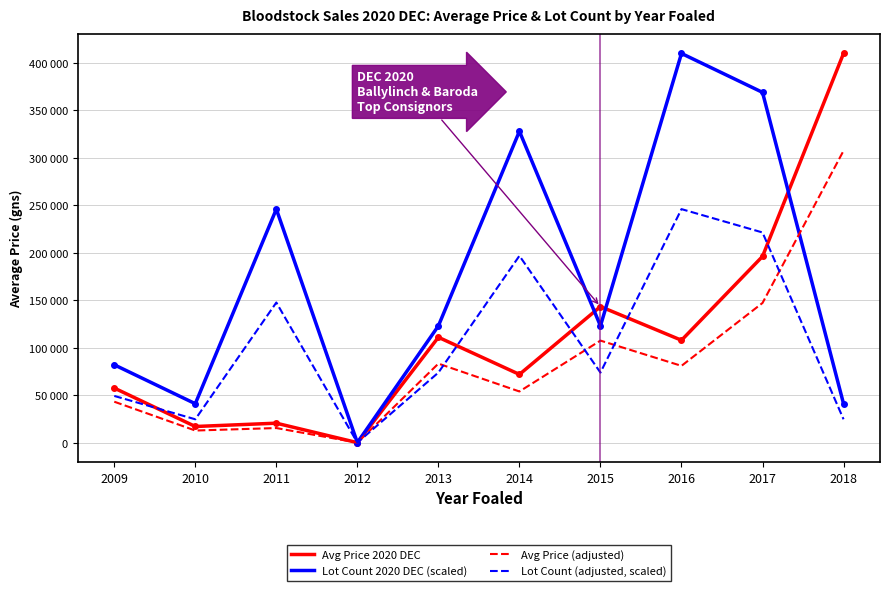

At how many categories does at least one series exceed 90790?

7